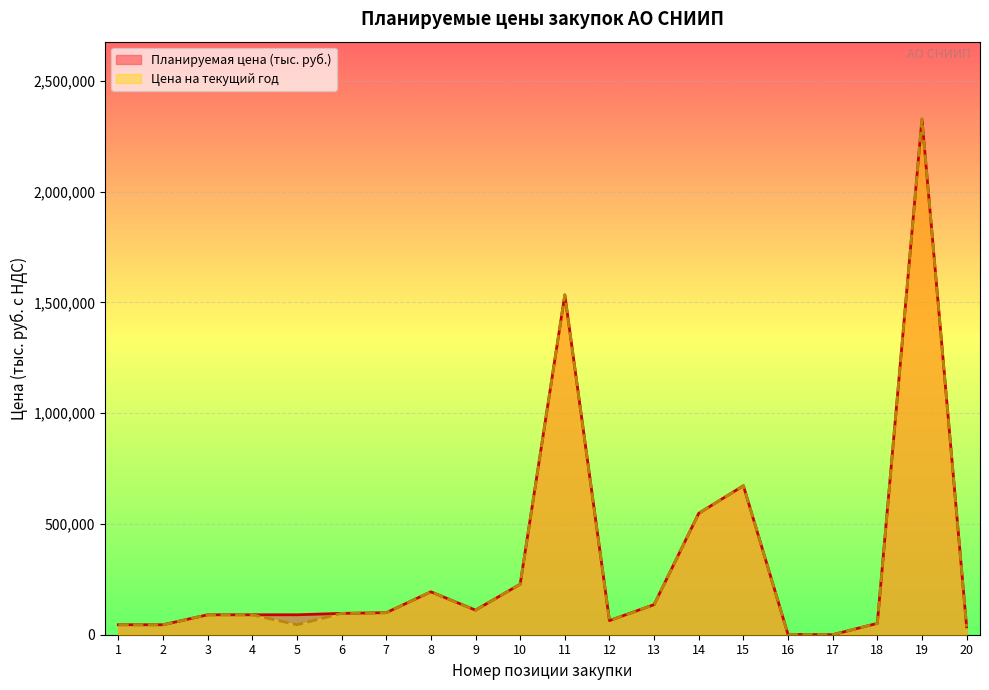

Reading left to right, list all the values displayed in this chart.

Планируемая цена (тыс. руб.): 45000.0	45000.0	90000.0	90000.0	90000.0	96328.4	99507.6	193603.6	110998.5	227991.8	1533783.3	63851.6	135869.1	547958.1	672564.0	1124.4	83.7	51220.9	2327494.2	35666.4
Цена на текущий год: 45000.0	45000.0	90000.0	90000.0	45000.0	96328.4	99507.6	193603.6	110998.5	227991.8	1533783.3	63851.6	135869.1	547958.1	672564.0	1124.4	83.7	51220.9	2327494.2	35666.4